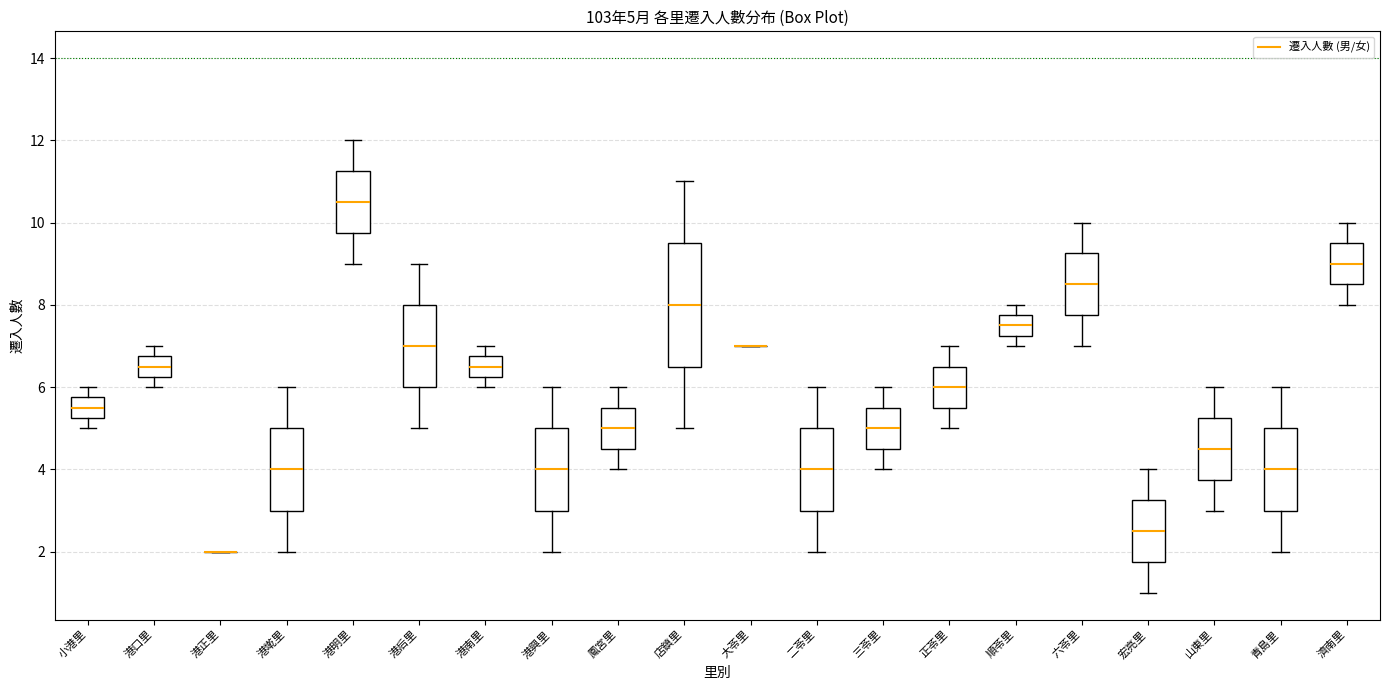

Comparing the boxes themselves (not the whiskers), which one is the tallest?

店鎮里